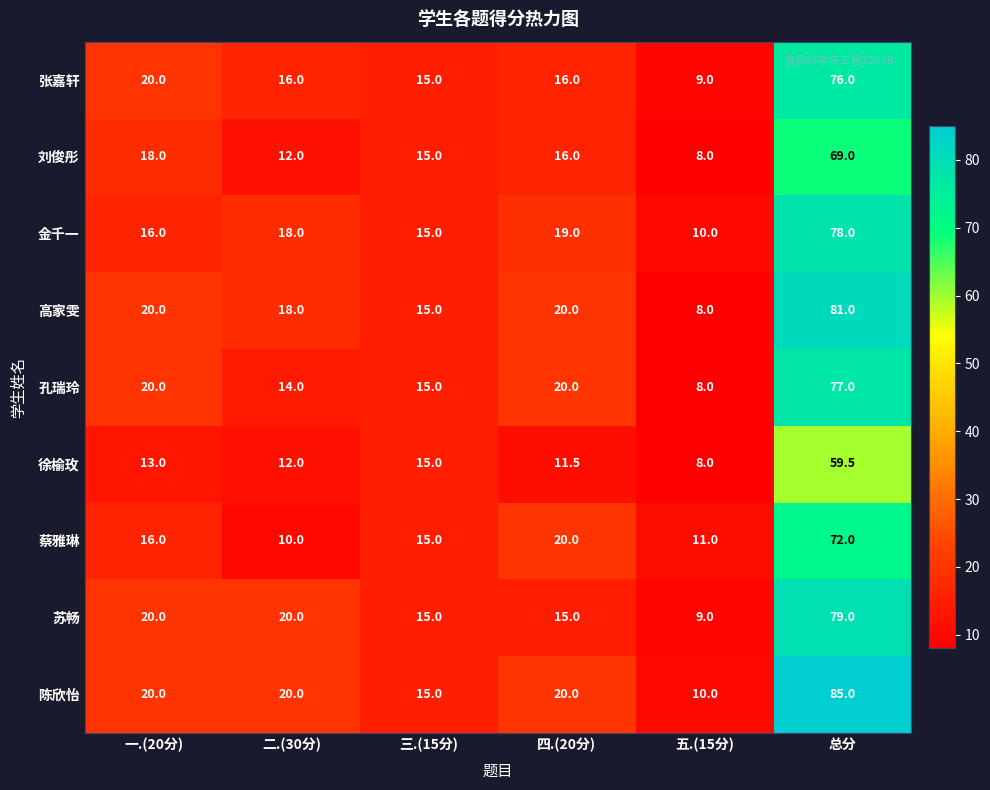

What is the spread (max minus min) of values at 二.(30分)?

10.0